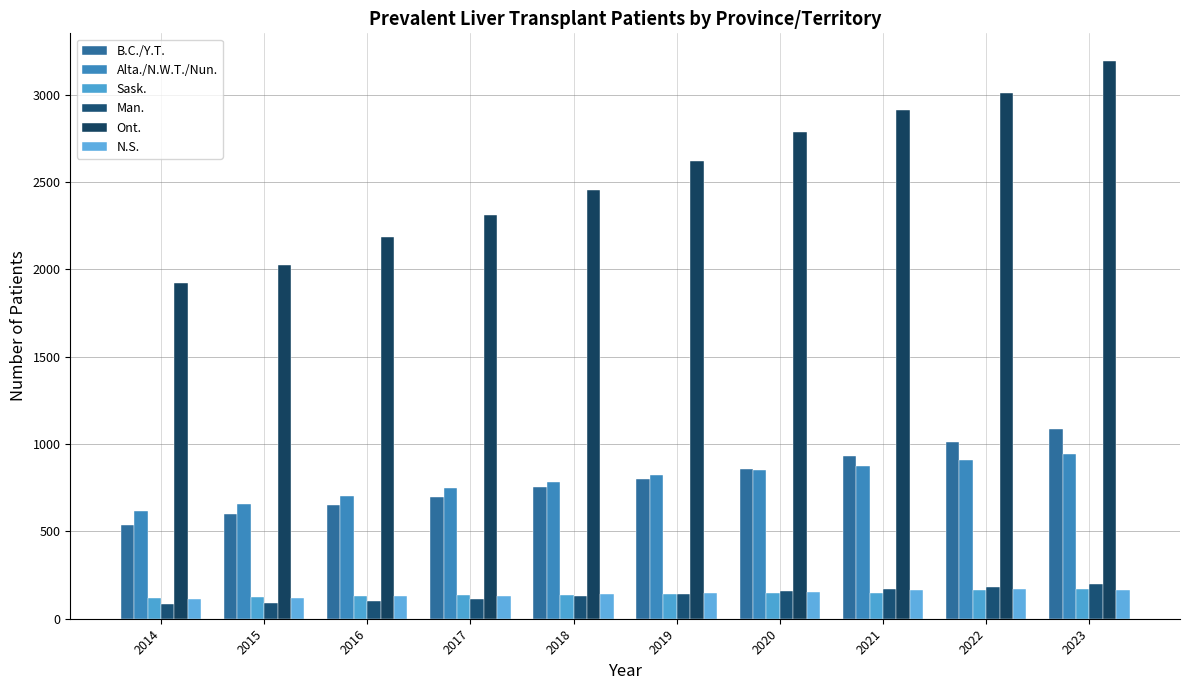

Are the bars grouped side by side (vs. stacked)?

Yes